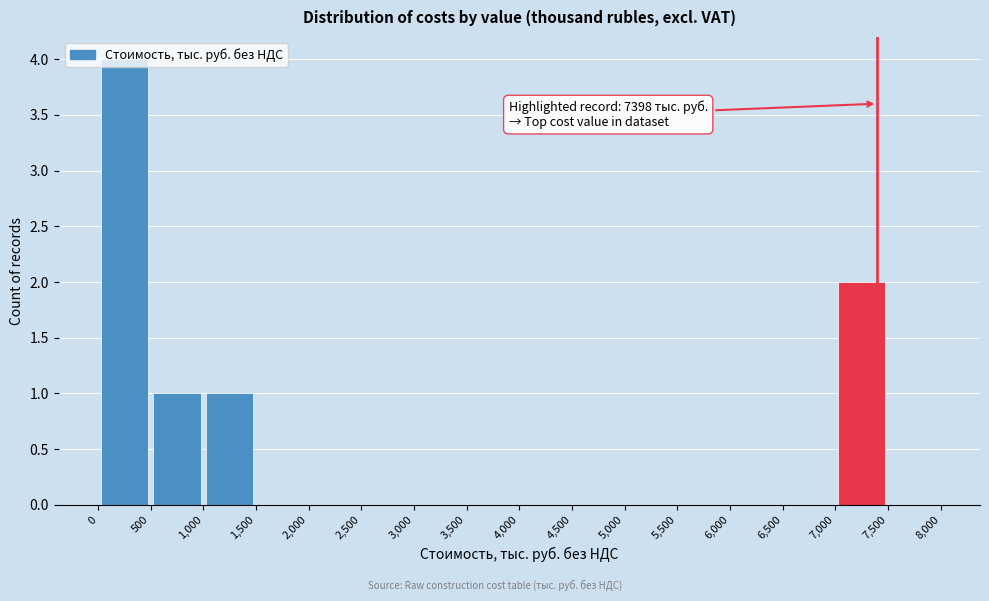

Over which range of the x-axis is the bar tallest?

0 to 500